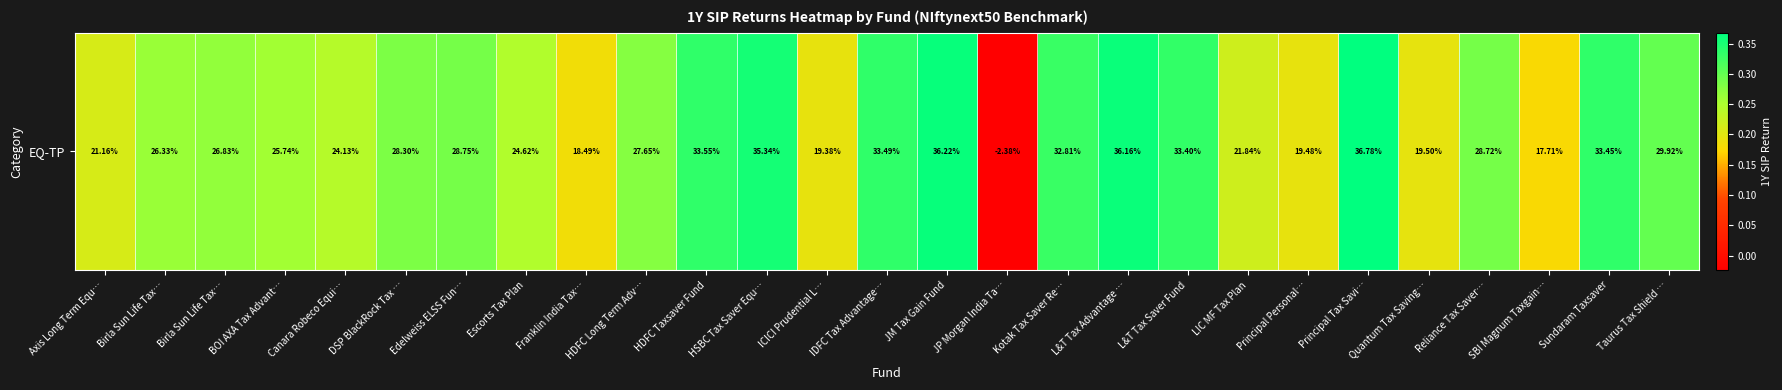

Rank the categories by value from highest to lowest.

Principal Tax Savi…, JM Tax Gain Fund, L&T Tax Advantage …, HSBC Tax Saver Equ…, HDFC Taxsaver Fund, IDFC Tax Advantage…, Sundaram Taxsaver, L&T Tax Saver Fund, Kotak Tax Saver Re…, Taurus Tax Shield …, Edelweiss ELSS Fun…, Reliance Tax Saver…, DSP BlackRock Tax …, HDFC Long Term Adv…, Birla Sun Life Tax…, Birla Sun Life Tax…, BOI AXA Tax Advant…, Escorts Tax Plan, Canara Robeco Equi…, LIC MF Tax Plan, Axis Long Term Equ…, Quantum Tax Saving…, Principal Personal…, ICICI Prudential L…, Franklin India Tax…, SBI Magnum Taxgain…, JP Morgan India Ta…